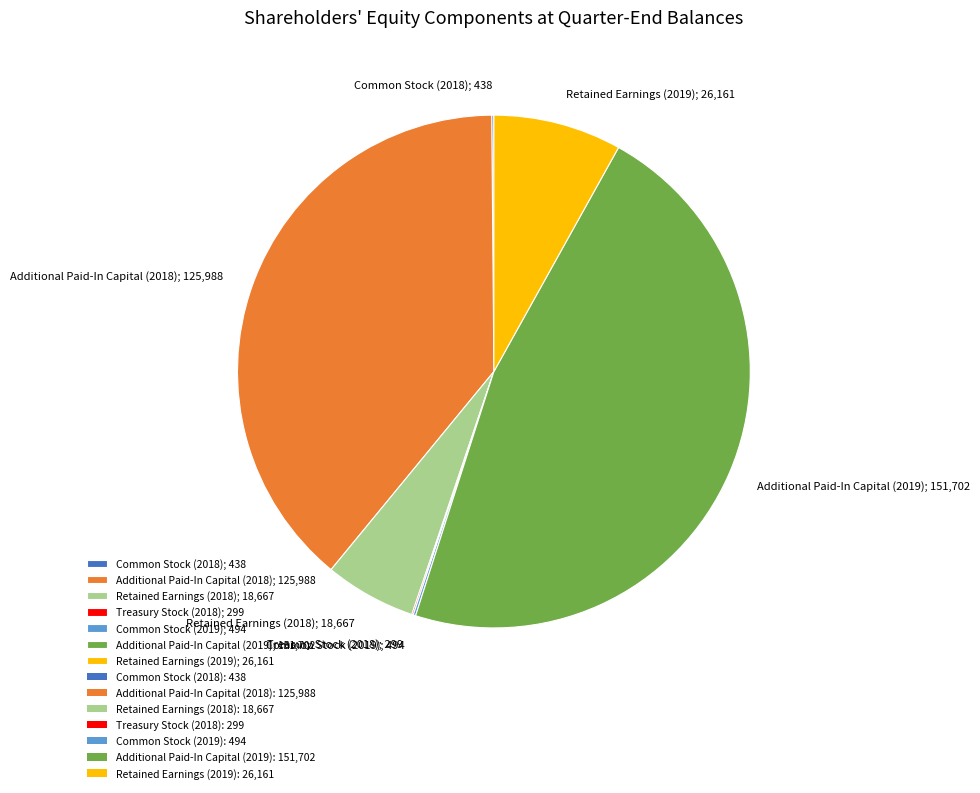

True or false: Additional Paid-In Capital (2018) accounts for 39% of the total.

True